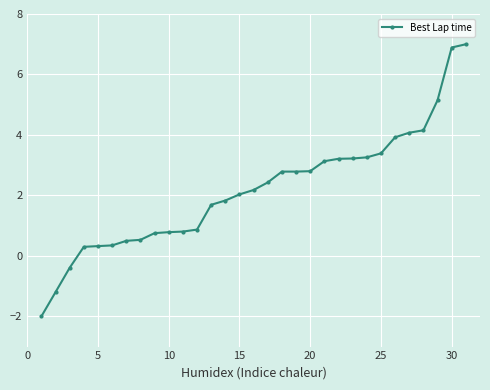

How many categories are shown in the chart?

31